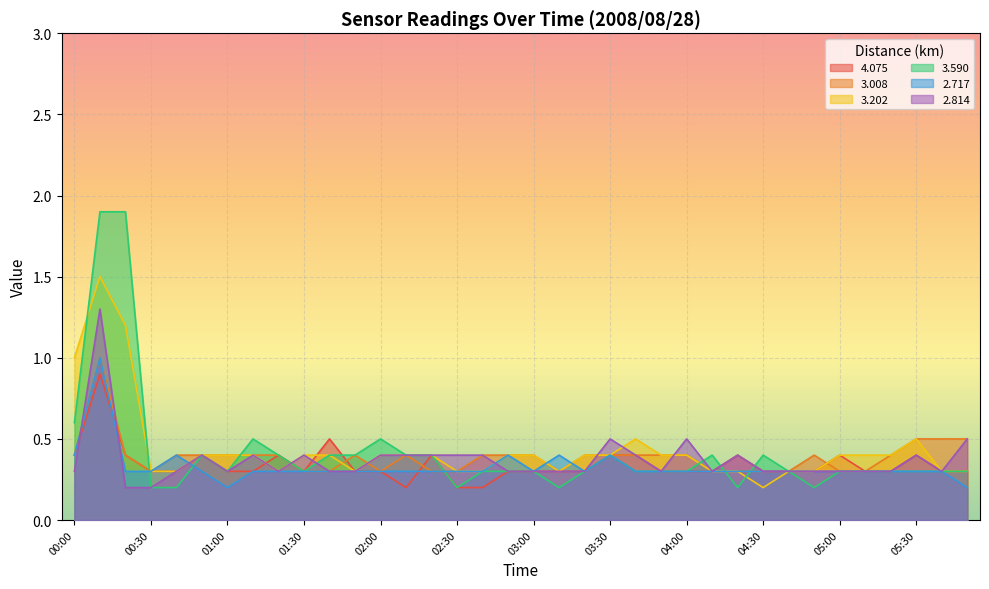

Is the value of 3.202 at 03:30 greater than the value of 3.008 at 05:10?

Yes